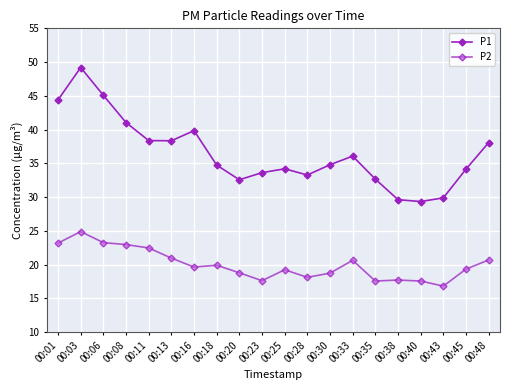

Count the number of data series in this chart.

2